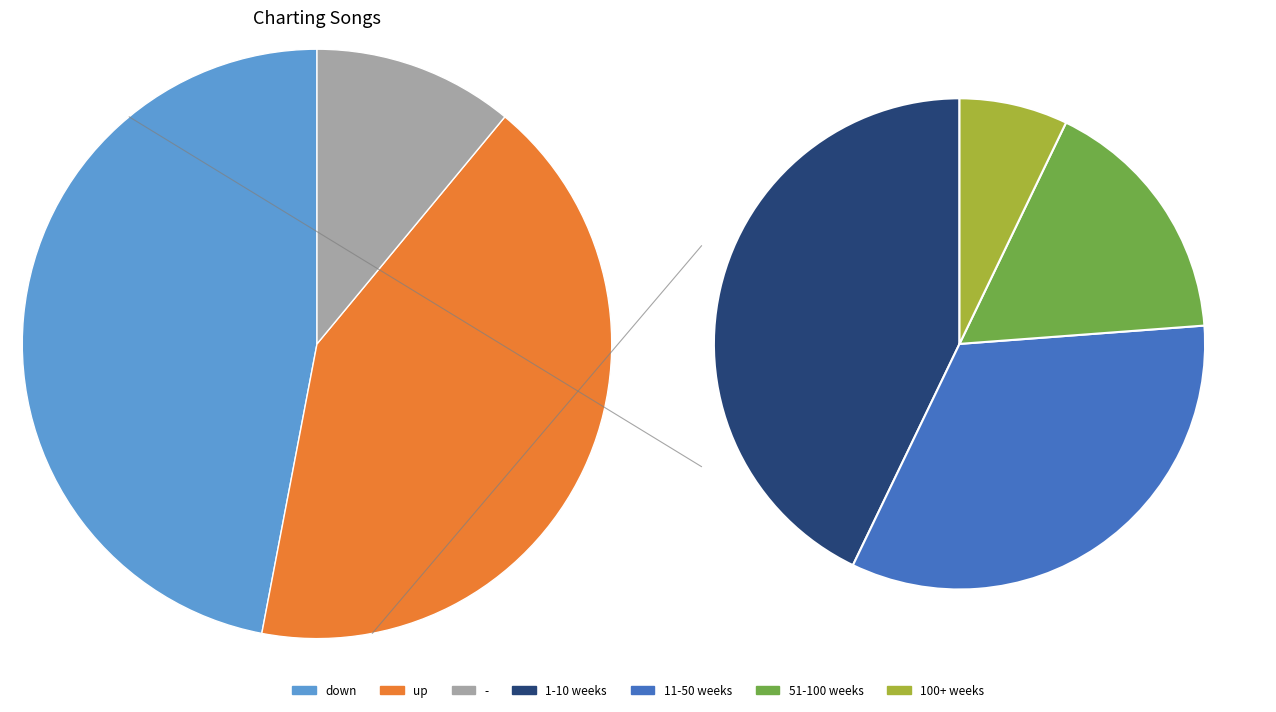

Is there any slice that represents more than half of the pie?

No